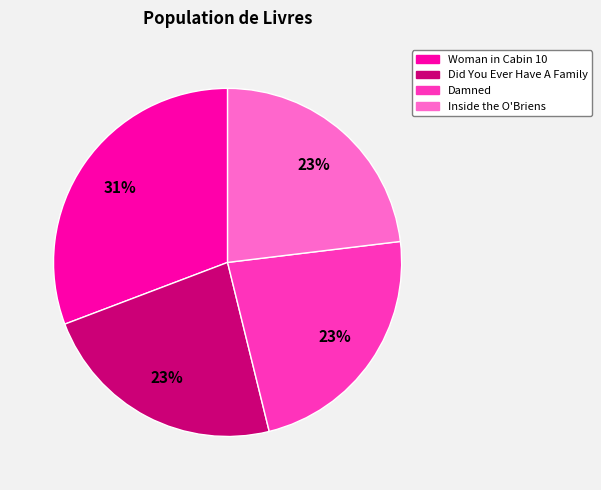

Which slice is the largest?

Woman in Cabin 10